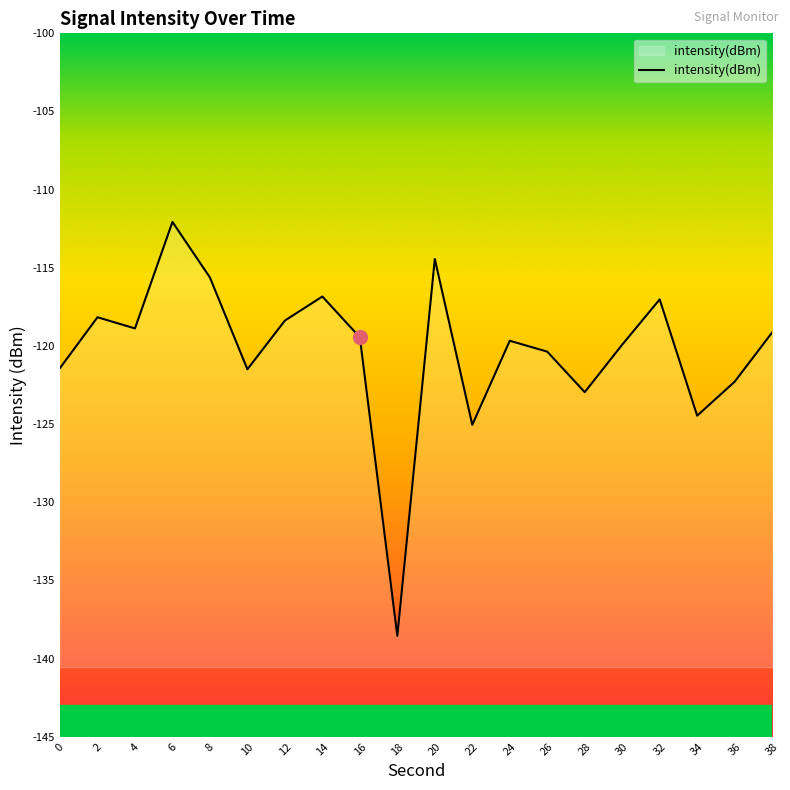

The value at 10 is -39.2. True or false?

False